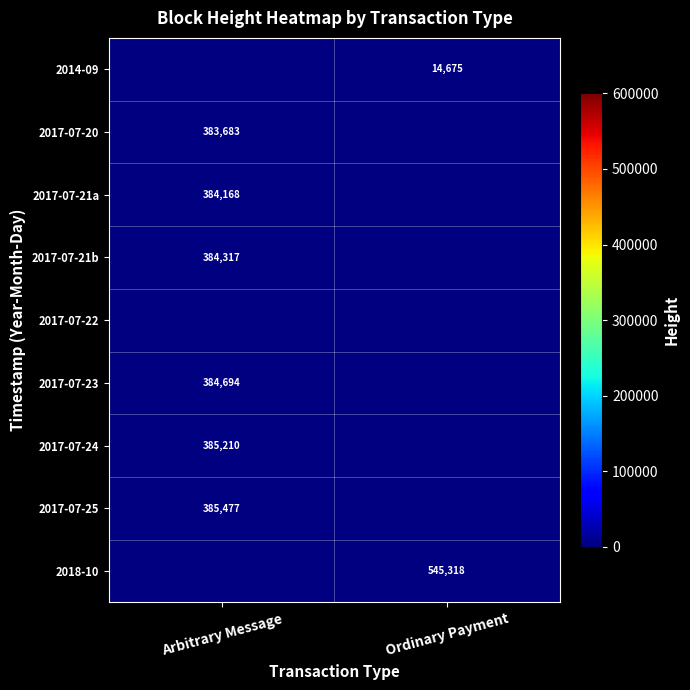

Which category has the lowest value across all series?

Ordinary Payment